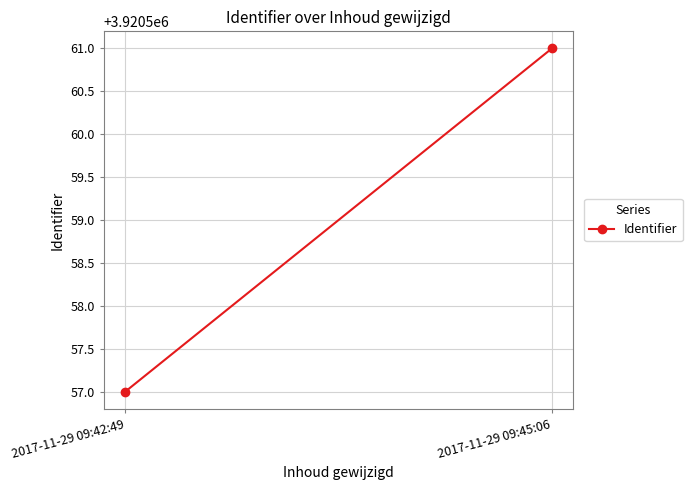

At which label is the value closest to 3920559?

2017-11-29 09:42:49